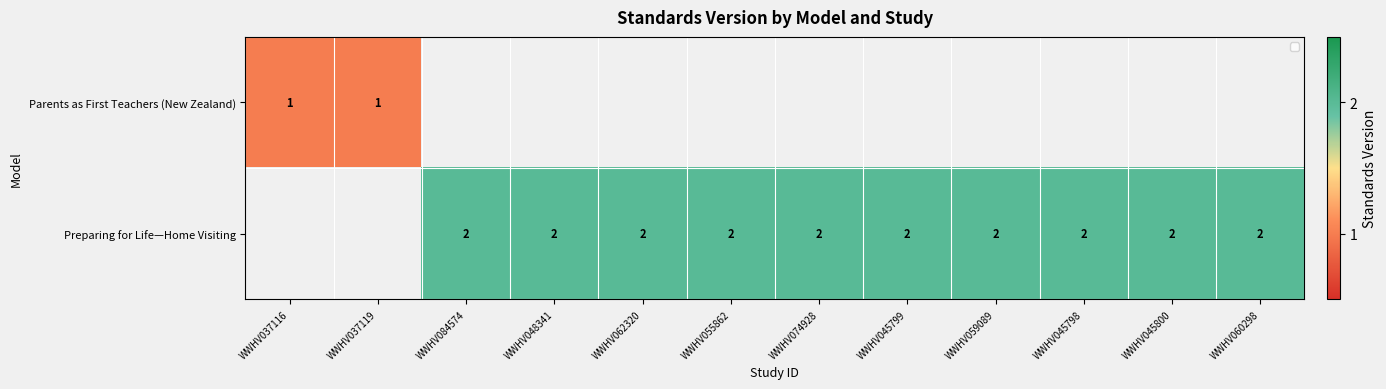

Is it true that Preparing for Life—Home Visiting equals 1 at WWHV062320?

False